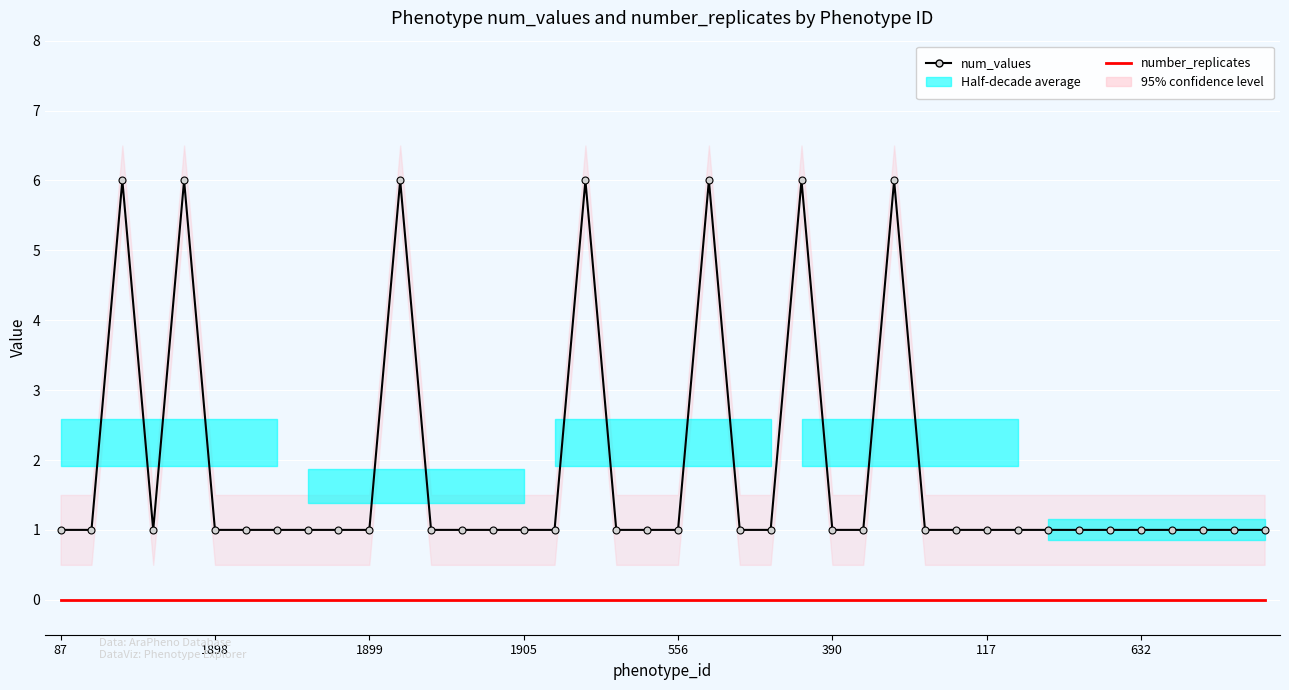

List the labels in order of number_replicates value, largest first.

87, 1898, 1899, 1905, 556, 390, 117, 632, 8, 9, 10, 11, 12, 13, 14, 15, 16, 17, 18, 19, 20, 21, 22, 23, 24, 25, 26, 27, 28, 29, 30, 31, 32, 33, 34, 35, 36, 37, 38, 39